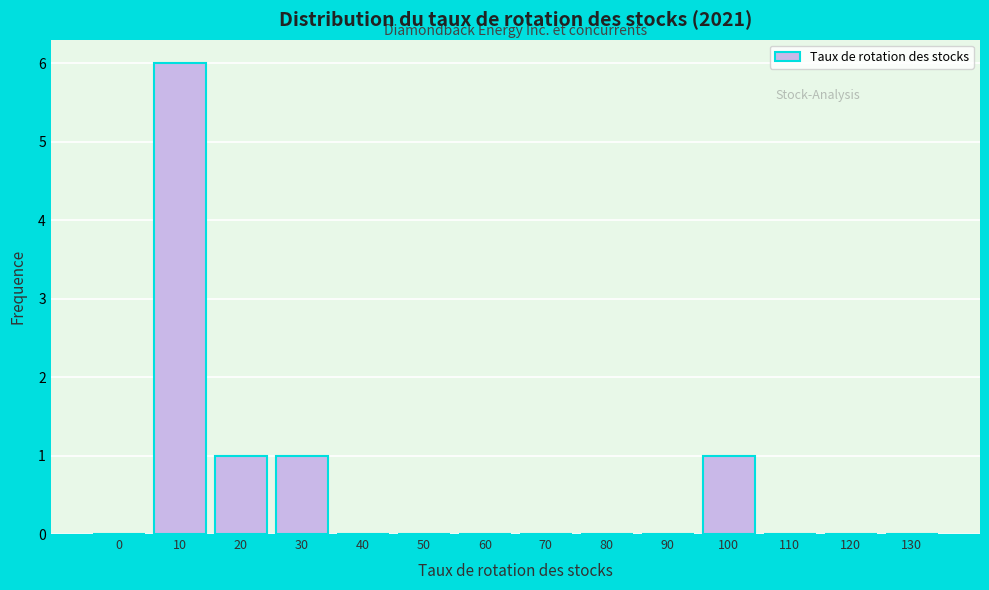

Reading left to right, what are all the values shown in this chart?

0=0	10=6	20=1	30=1	40=0	50=0	60=0	70=0	80=0	90=0	100=1	110=0	120=0	130=0